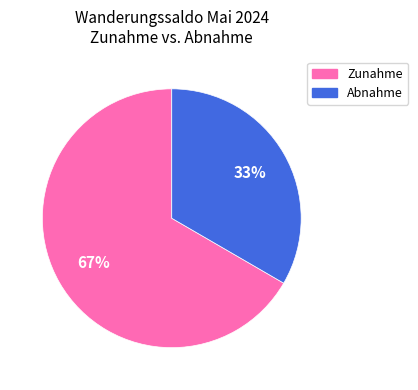

Does any single category account for the majority?

Yes